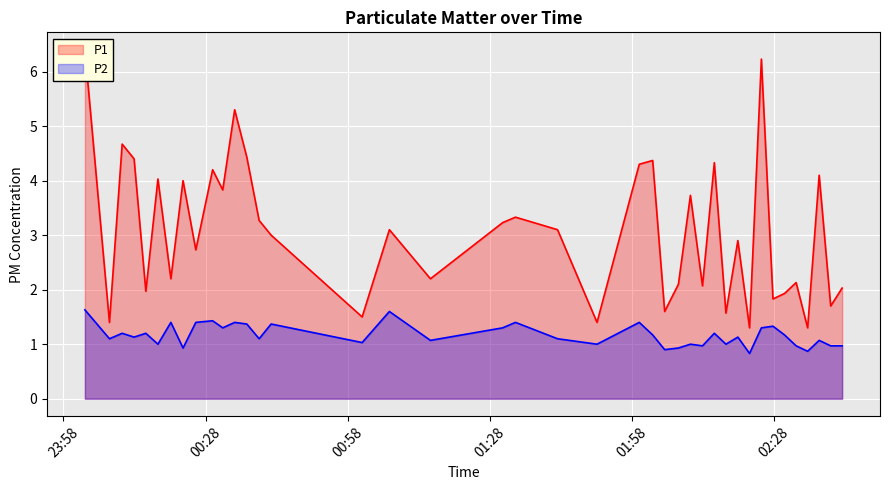

What is the lowest value of the P2 series?

0.8